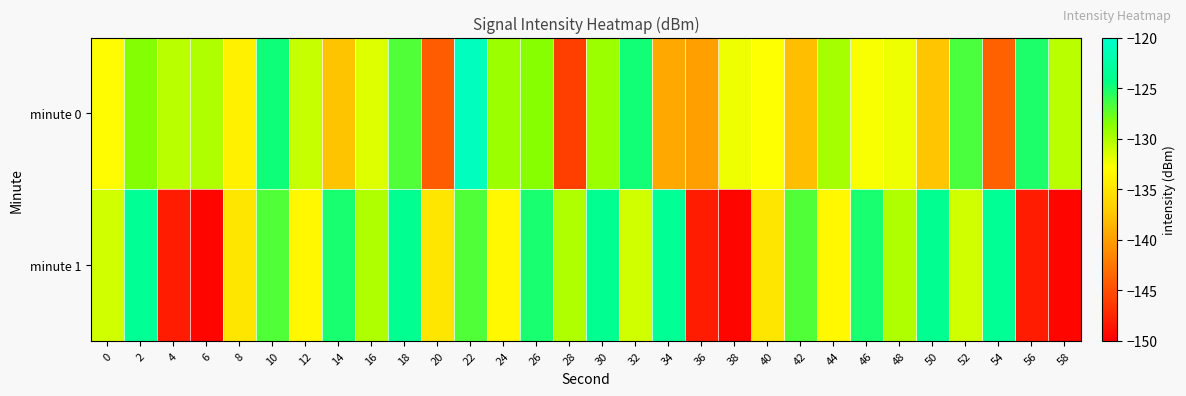

What is the maximum value shown in the chart?

-120.9